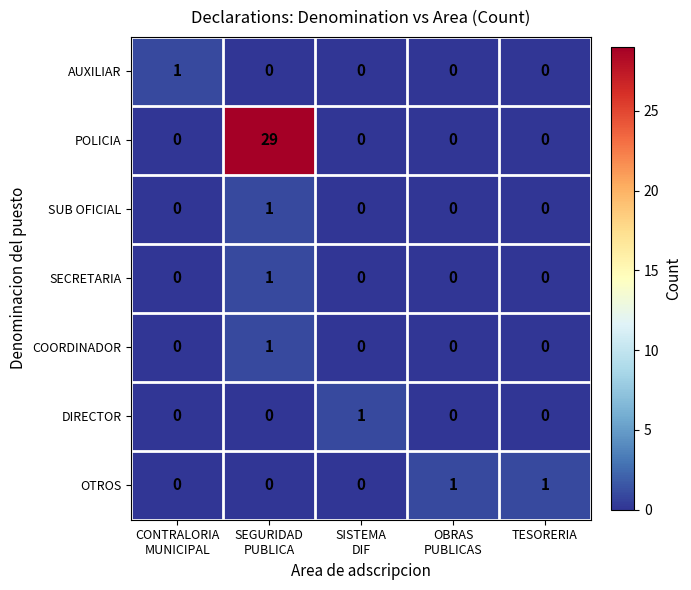

At how many categories does at least one series exceed 0?

5